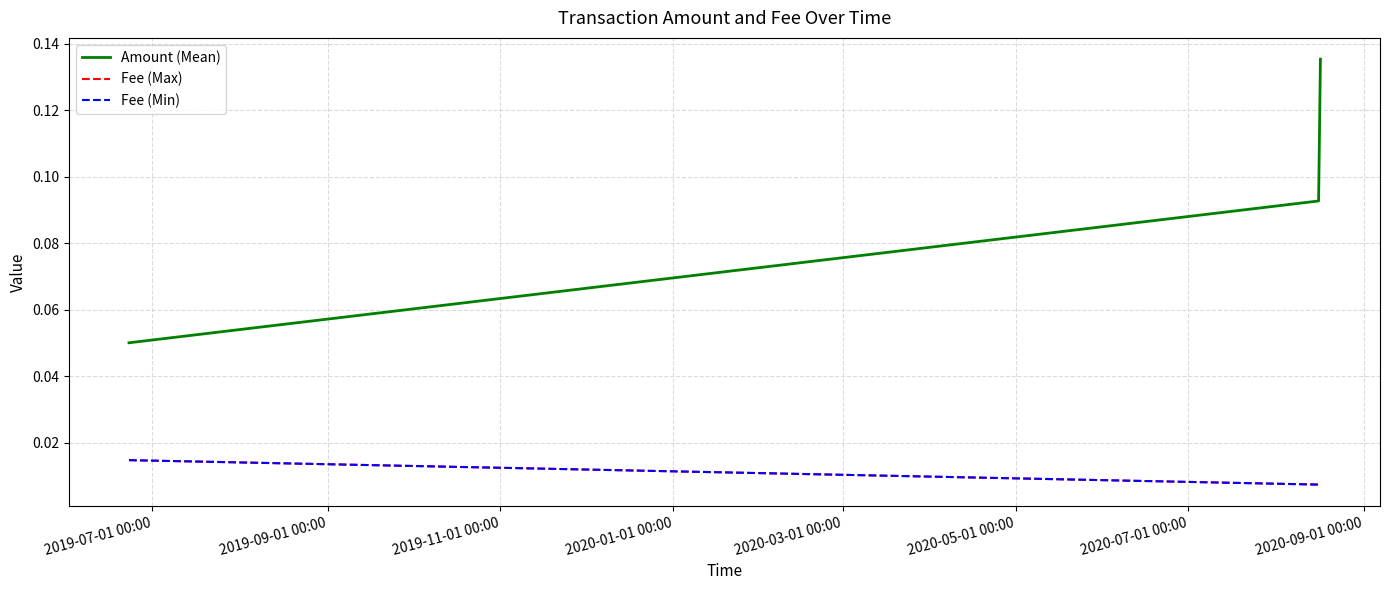

Does the chart have visible grid lines?

Yes